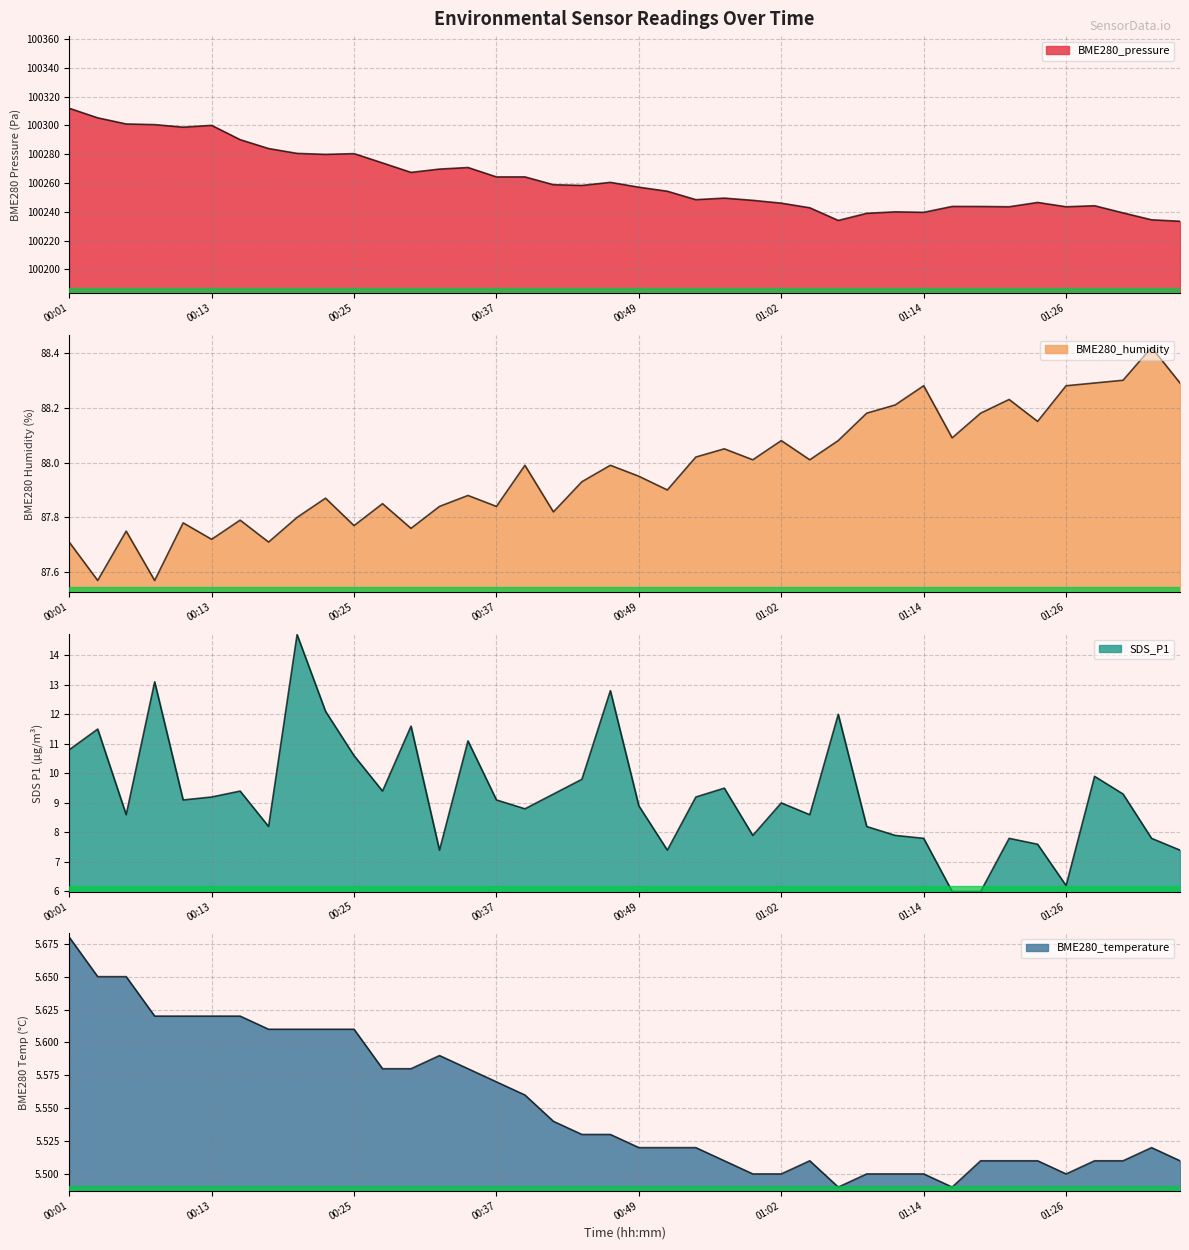

Does the chart have visible grid lines?

Yes